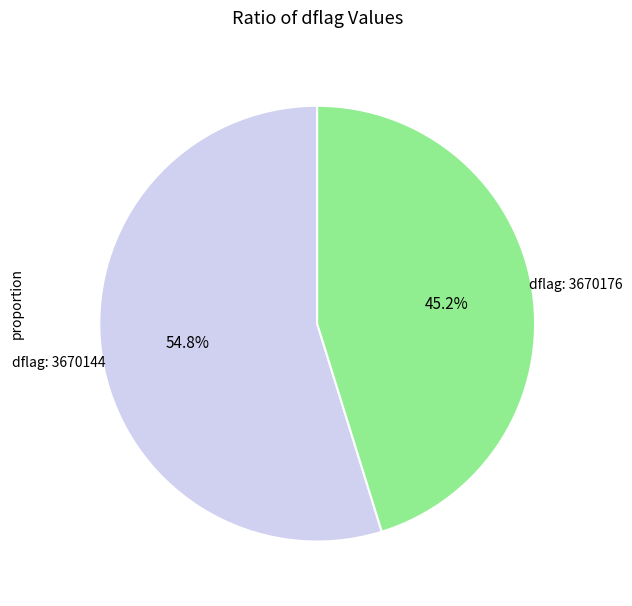

Does any single category account for the majority?

Yes